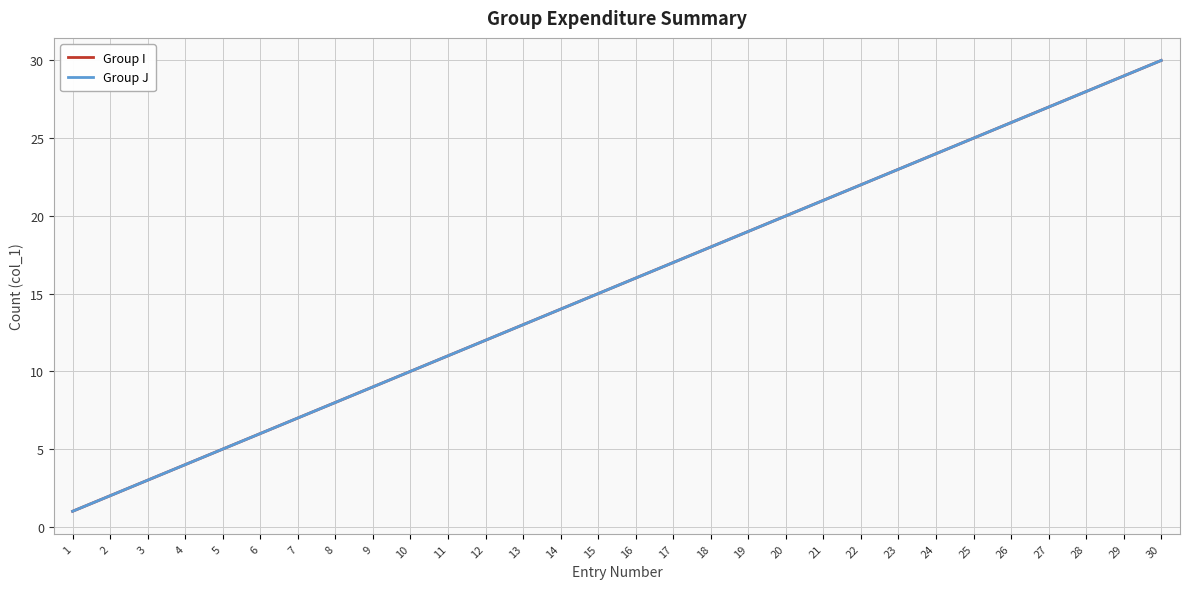

What is the approximate value of Group I at 19?

19